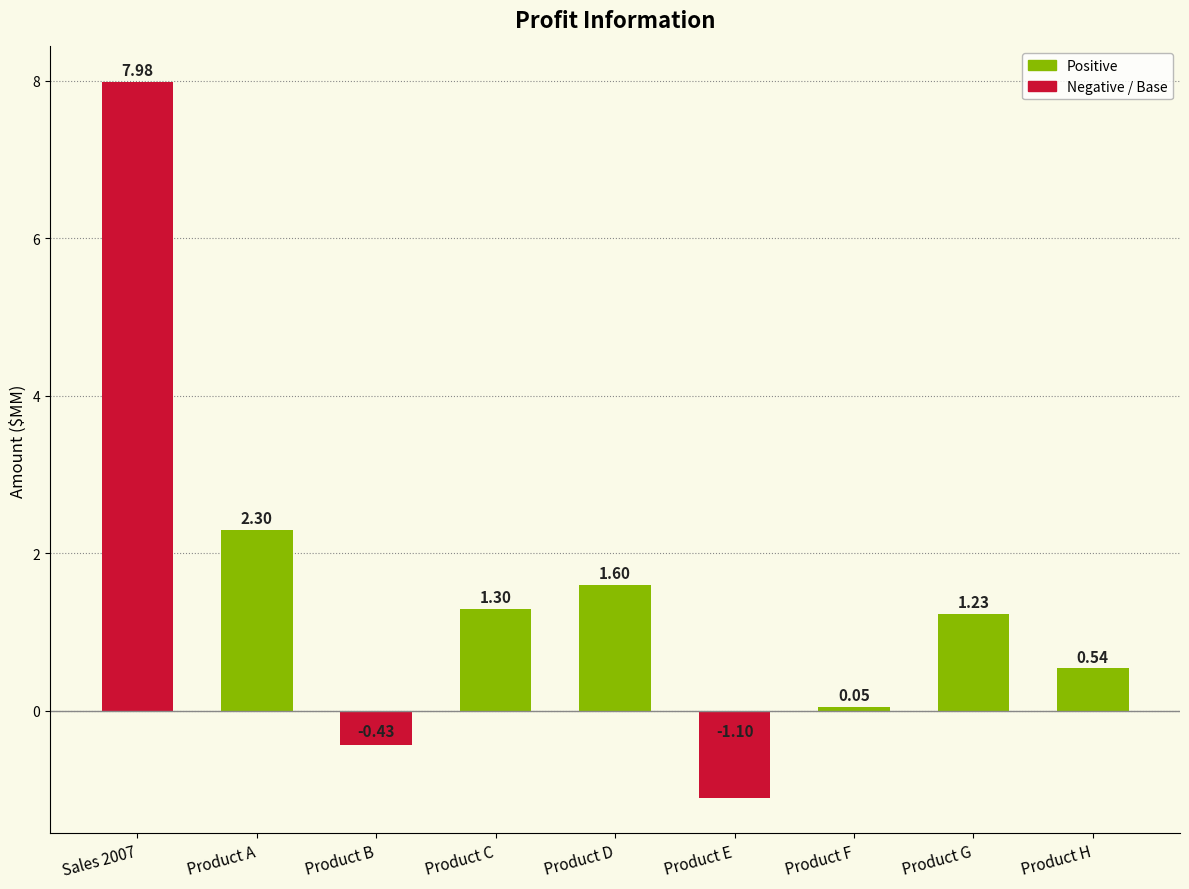

What is the greatest value displayed?

8.0